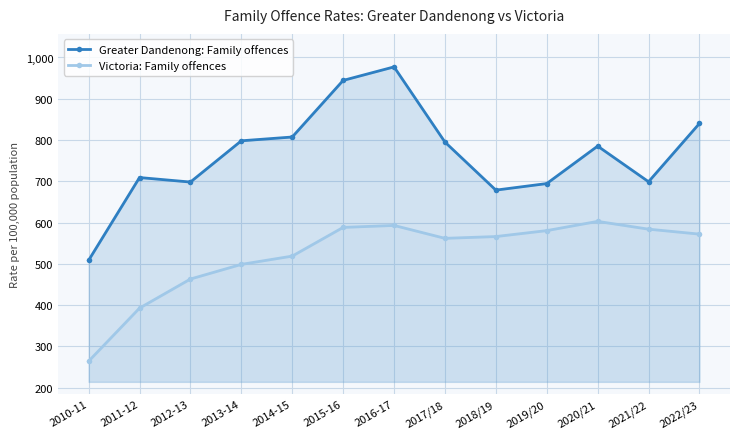

True or false: Victoria: Family offences and Greater Dandenong: Family offences intersect in this chart.

False